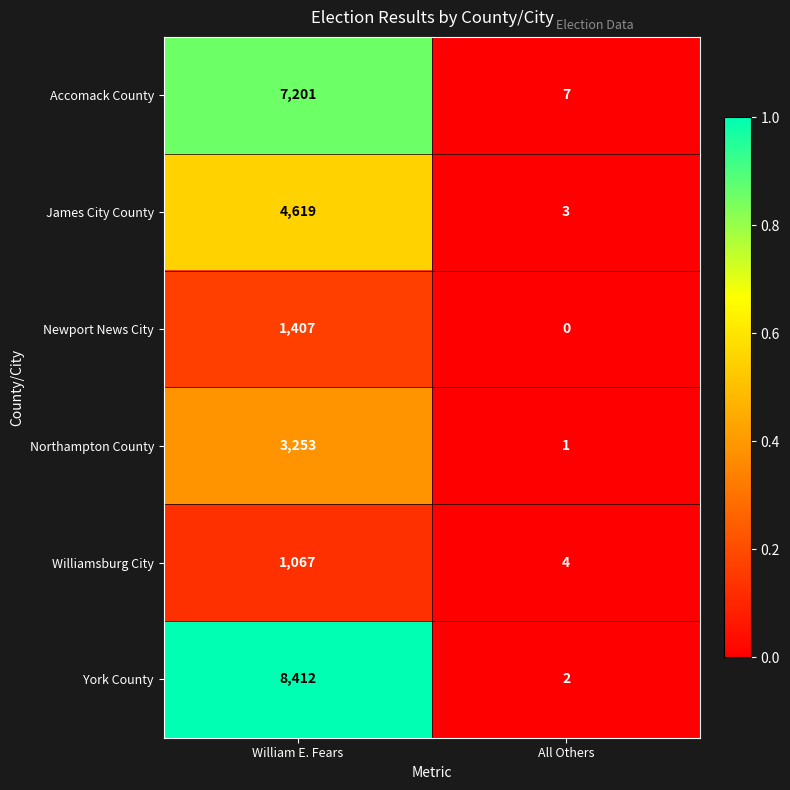

Which series changed the most between William E. Fears and All Others?

York County